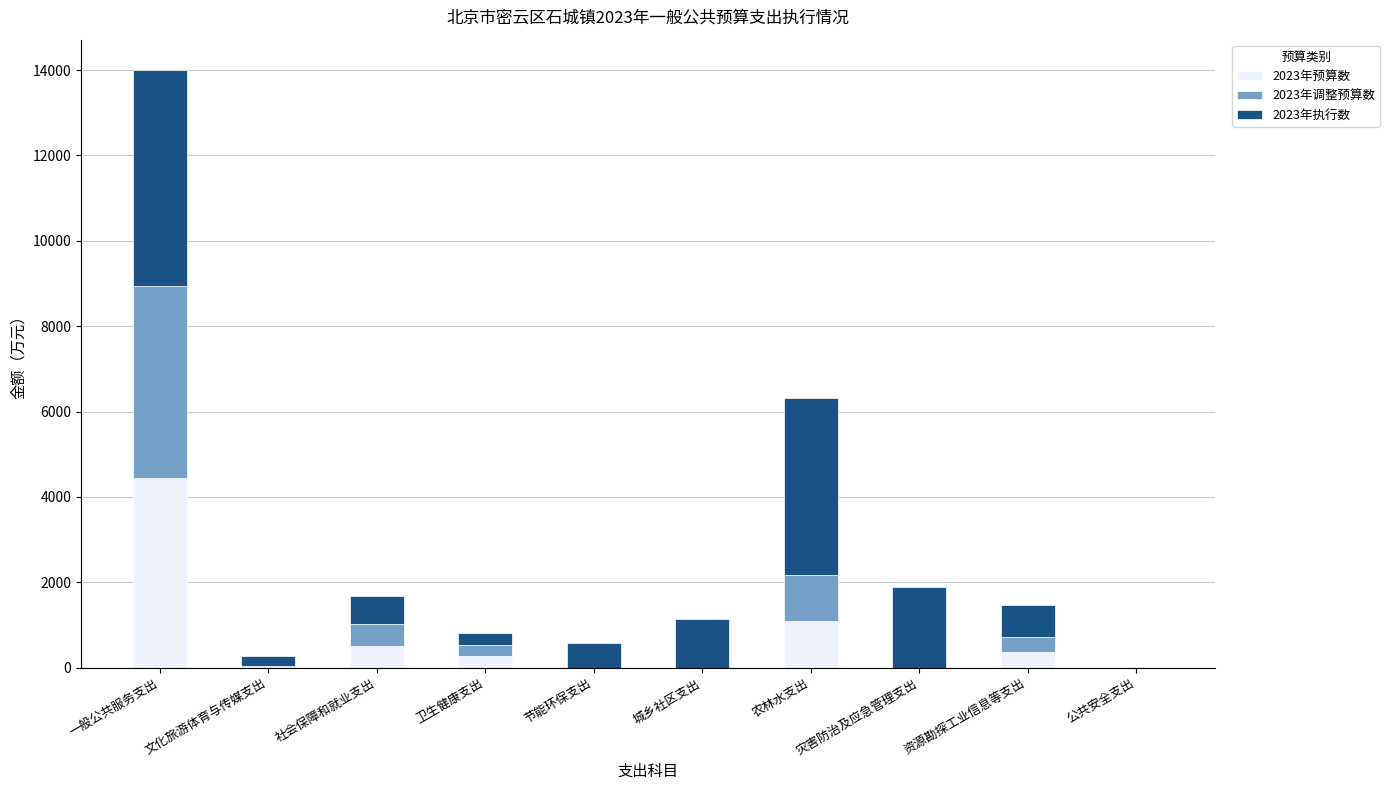

Are the bars grouped side by side (vs. stacked)?

No